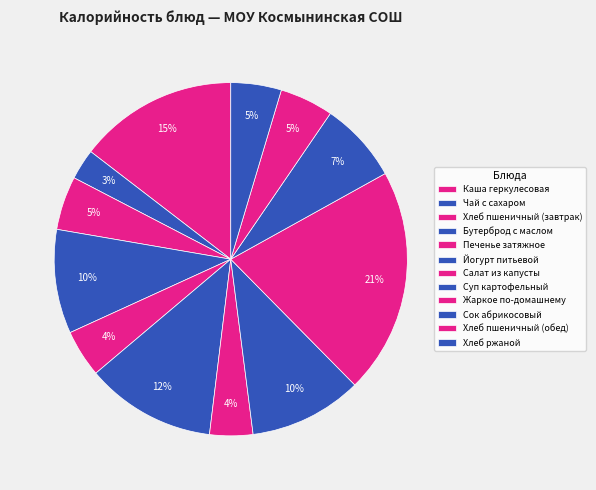

To the nearest percent, what percentage of the pie is Чай с сахаром?

3%